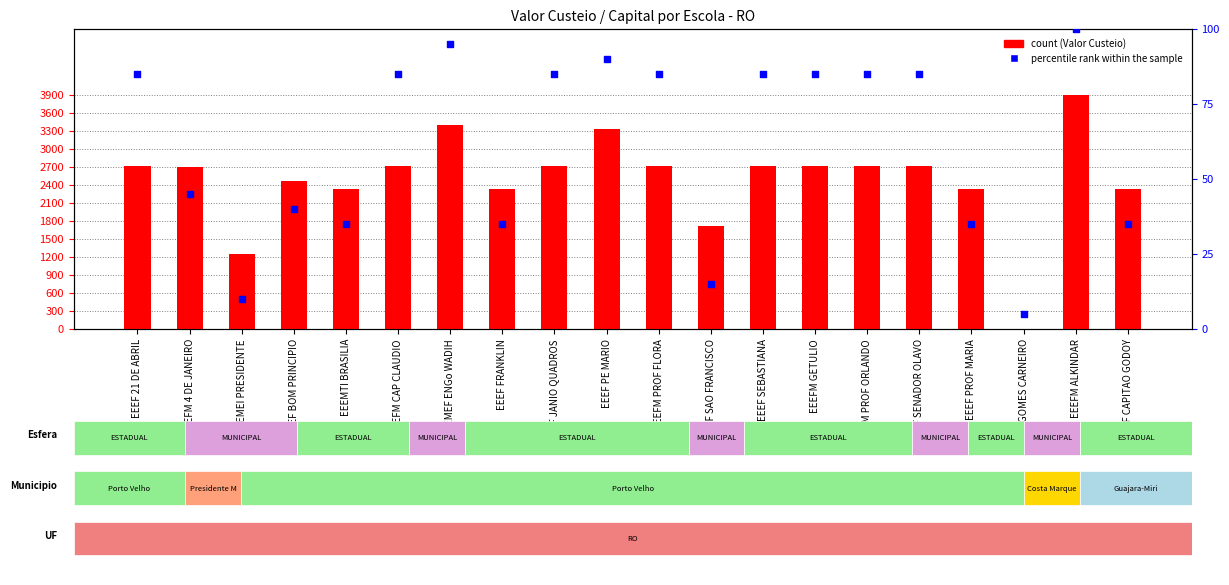

Is the value of percentile rank within the sample at EEEFM PROF FLORA greater than the value of count at EEEFM ALKINDAR?

No